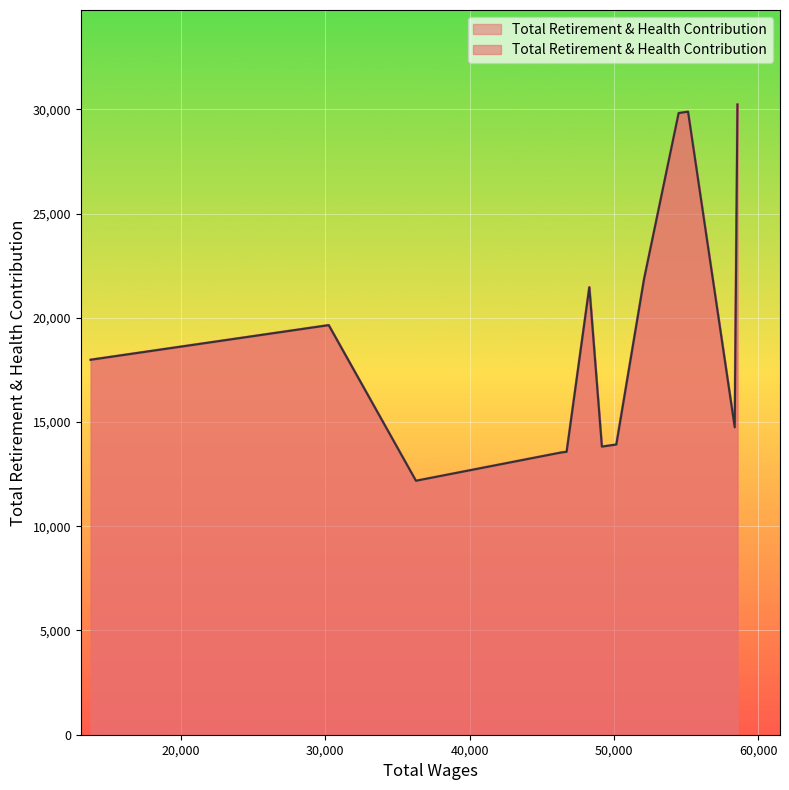

Rank the categories by value from highest to lowest.

58554.0, 55129.0, 54481.0, 52082.0, 48292.0, 30236.0, 13746.0, 58365.0, 50163.0, 49160.0, 46721.0, 46280.0, 36279.0